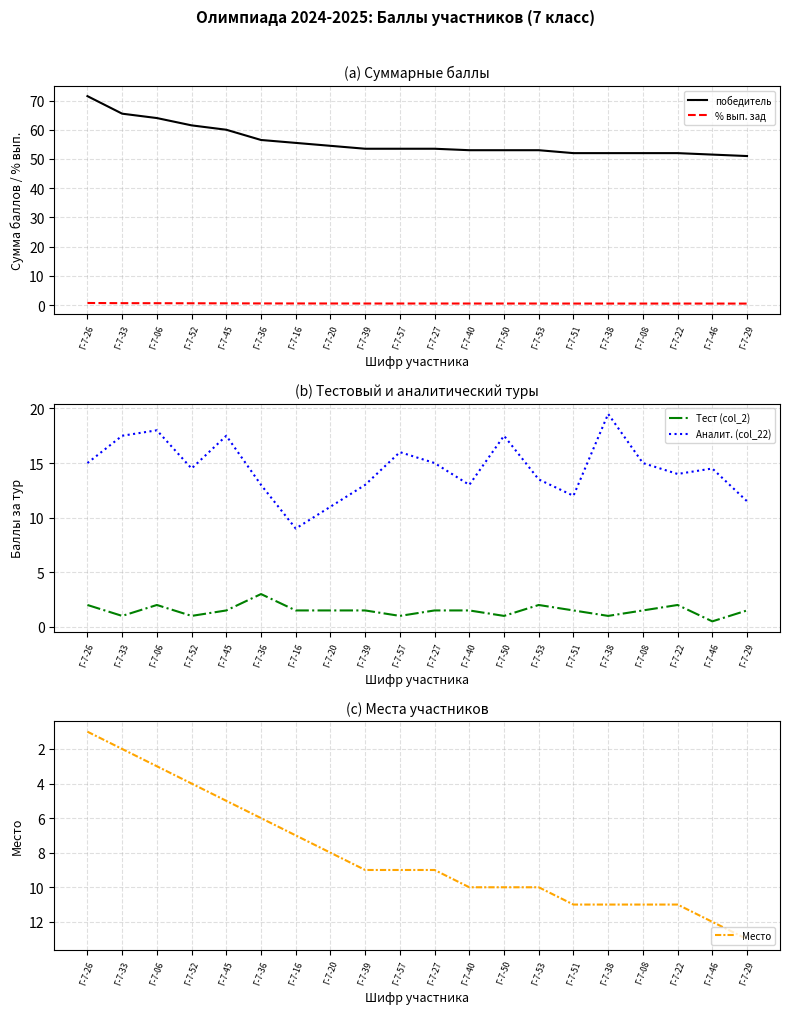

Which series has the largest range (max minus min)?

победитель